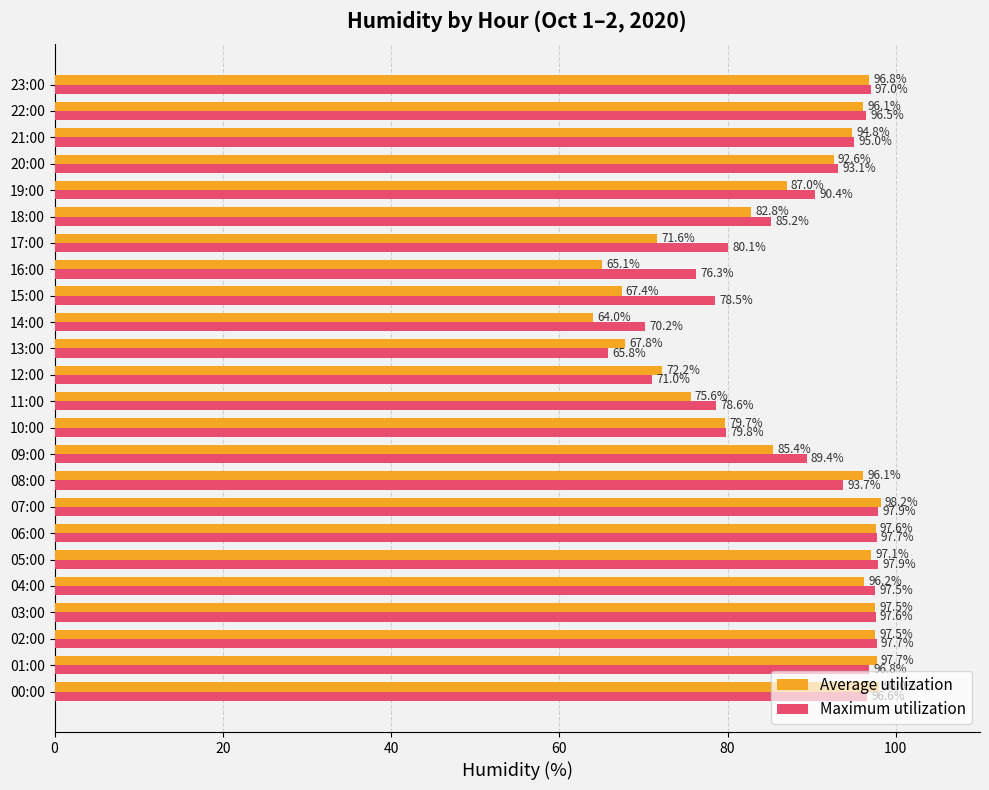

What value does the Maximum utilization series have at 15:00?

78.5